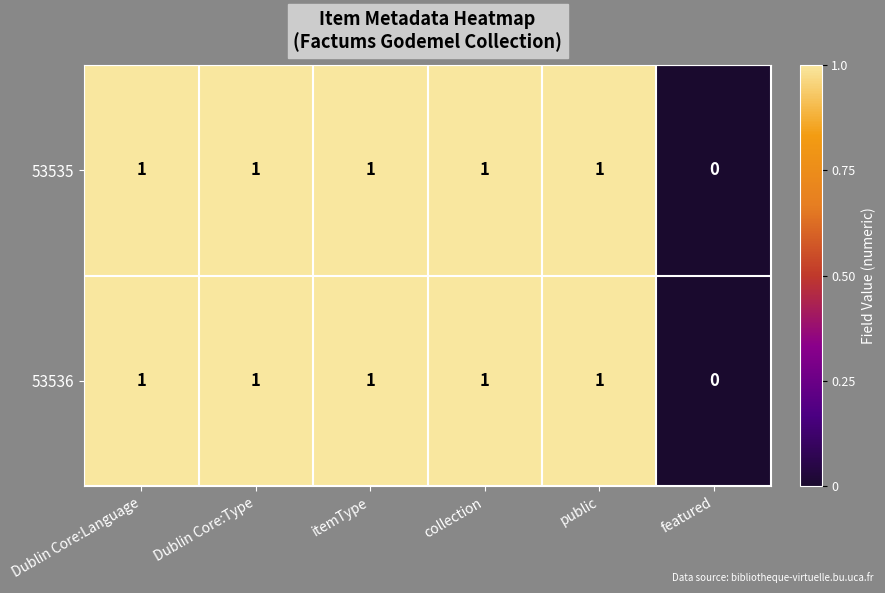

At which label is 53535 closest to 0?

featured